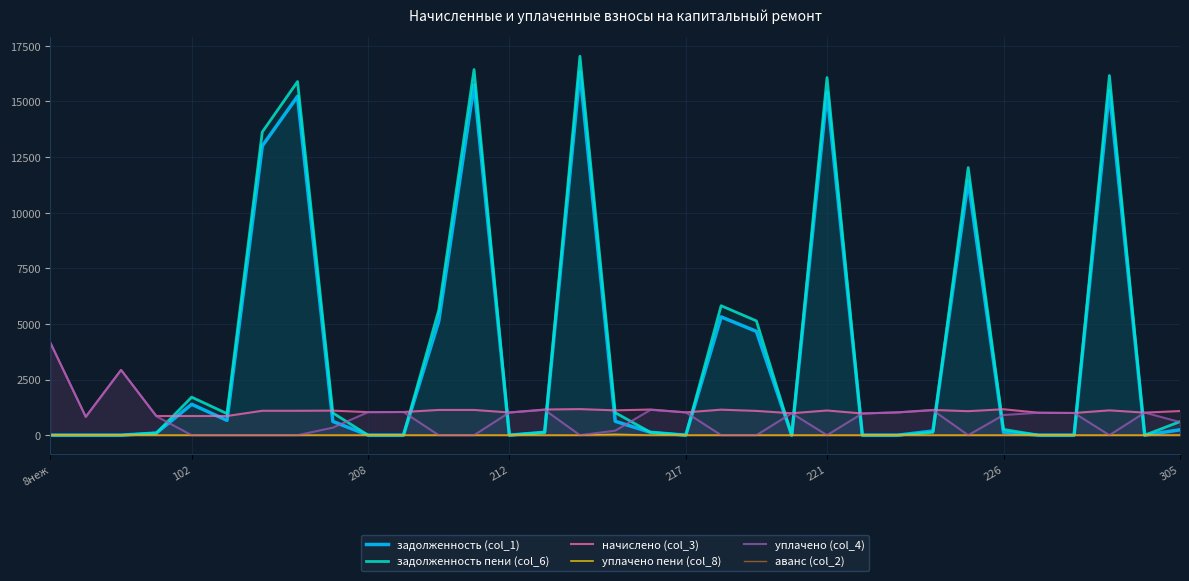

What is the minimum value for начислено (col_3)?

826.8